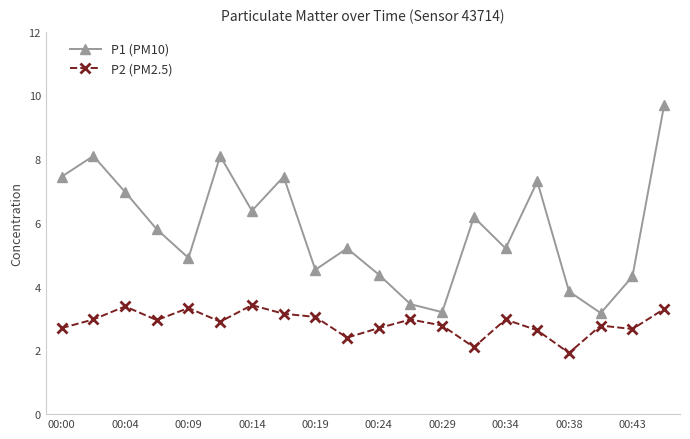

What is the value of the P1 (PM10) point at the 13th from the left?

3.2